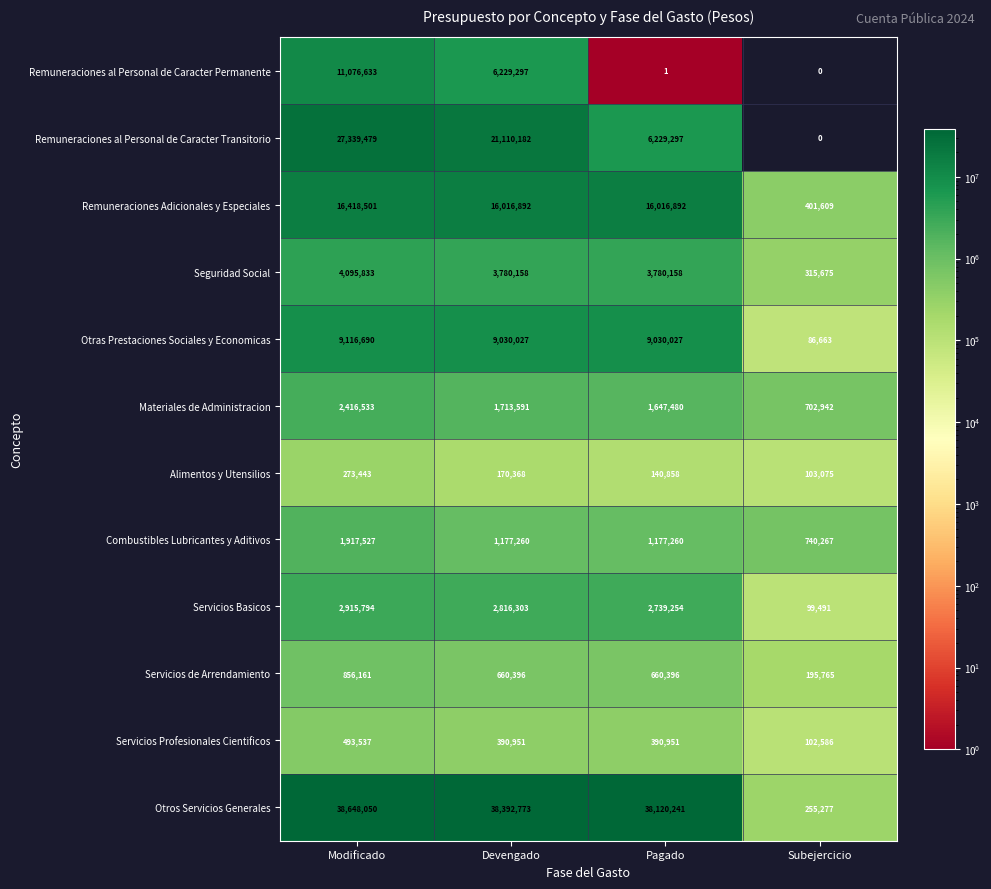

What is the sum of the Combustibles Lubricantes y Aditivos values at Subejercicio and Pagado?

1917527